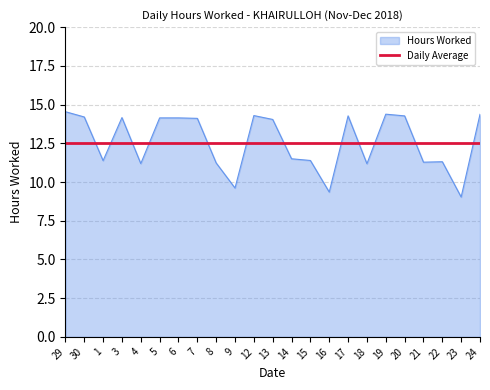

What is the difference between the highest and lowest values at 7?

1.6